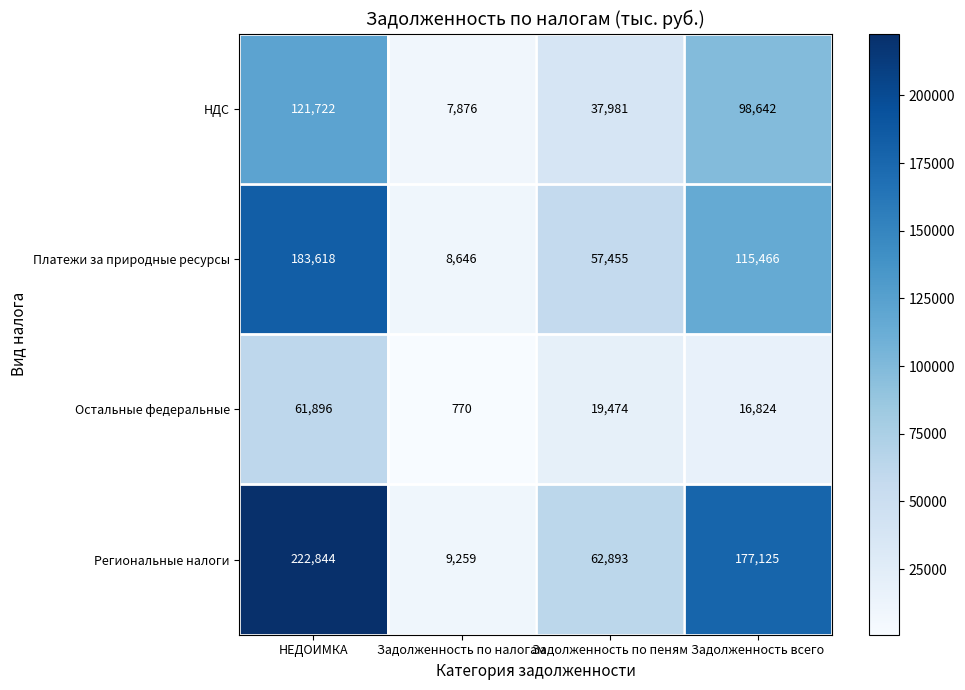

List the labels in order of Региональные налоги value, smallest first.

Задолженность по налогам, Задолженность по пеням, Задолженность всего, НЕДОИМКА